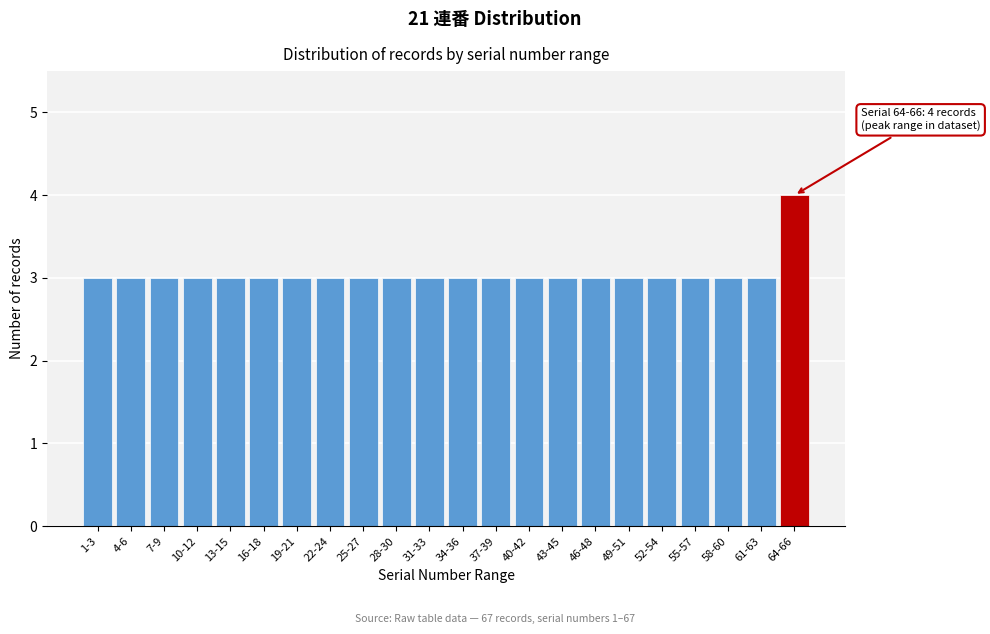

Reading left to right, extract all data points from this chart.

1-3=3	4-6=3	7-9=3	10-12=3	13-15=3	16-18=3	19-21=3	22-24=3	25-27=3	28-30=3	31-33=3	34-36=3	37-39=3	40-42=3	43-45=3	46-48=3	49-51=3	52-54=3	55-57=3	58-60=3	61-63=3	64-66=4